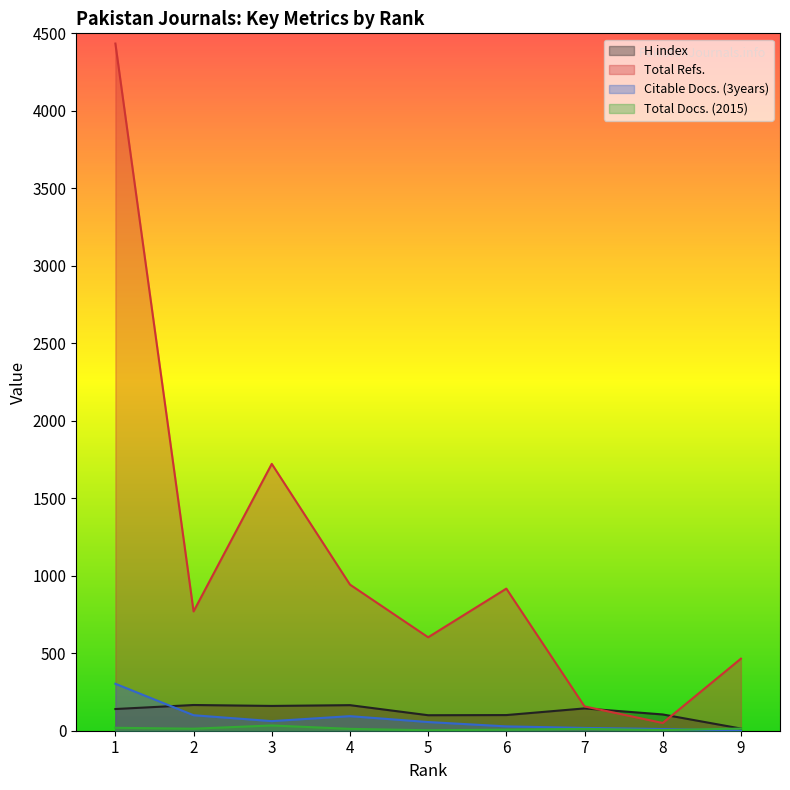

Does the chart display data point markers on the line(s)?

No